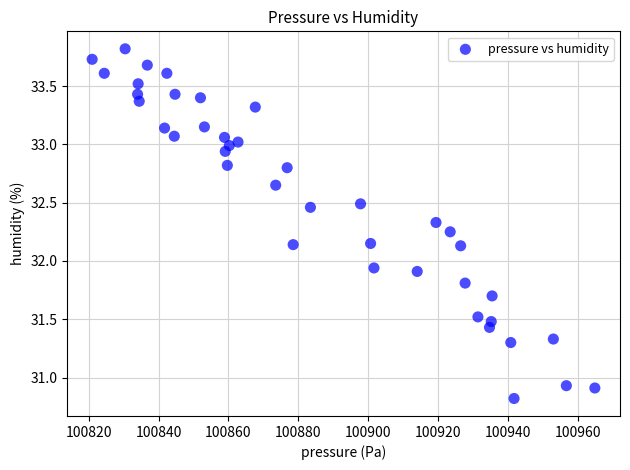

What is the range of Y values (max minus min)?

3.0